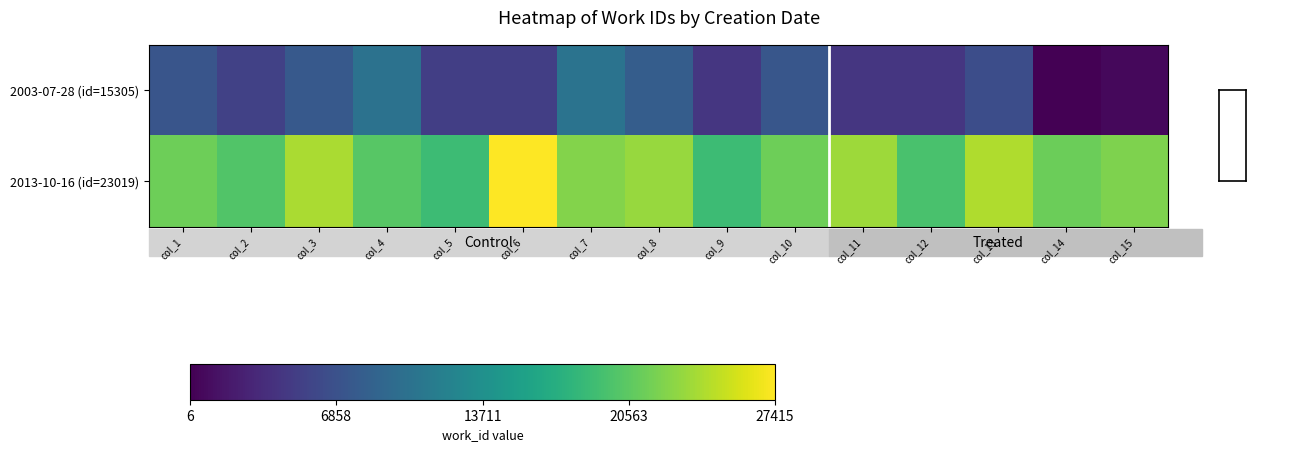

What is the minimum value shown in the chart?

6.2